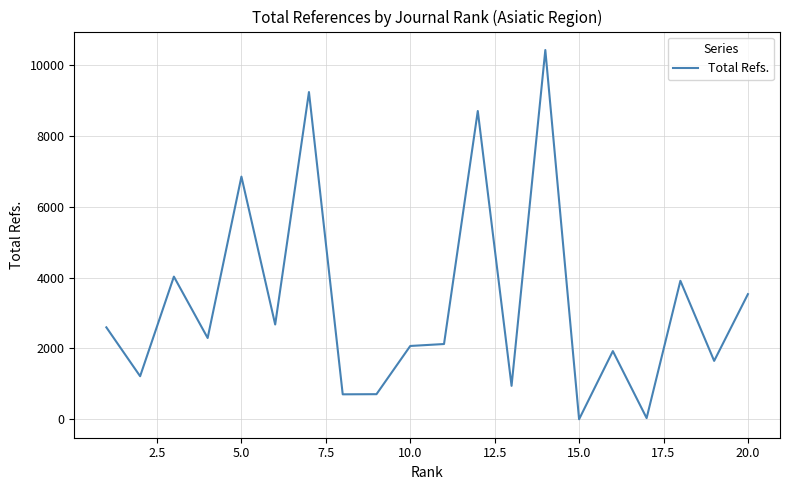

What is the greatest value displayed?

10424